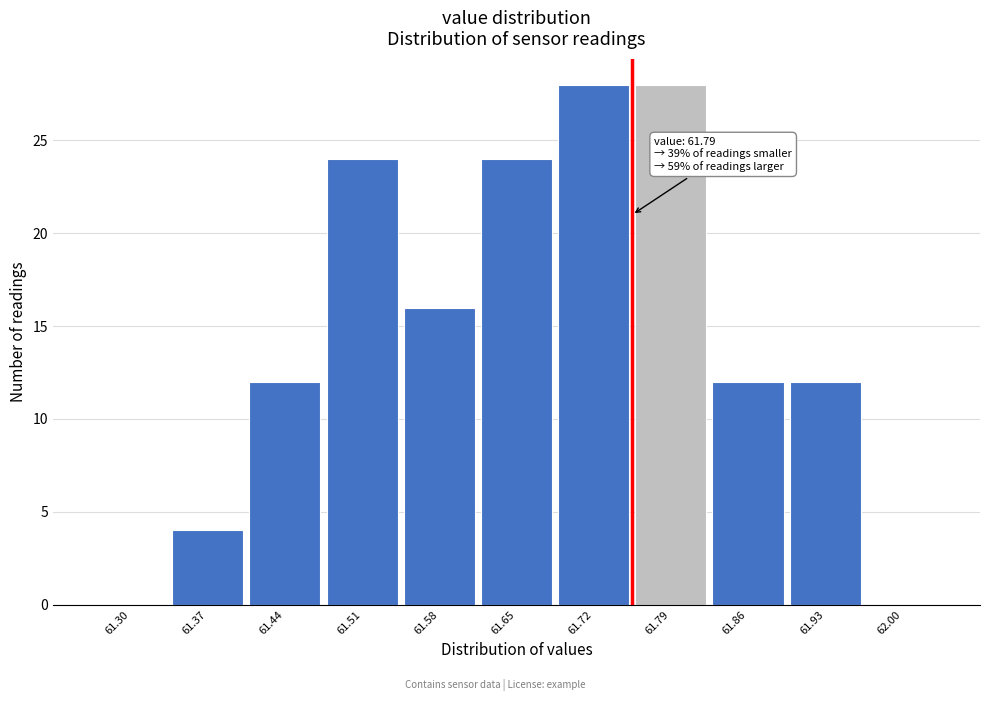

Reading right to left, what are all the values shown in this chart?

62.00=0	61.93=12	61.86=12	61.79=28	61.72=28	61.65=24	61.58=16	61.51=24	61.44=12	61.37=4	61.30=0